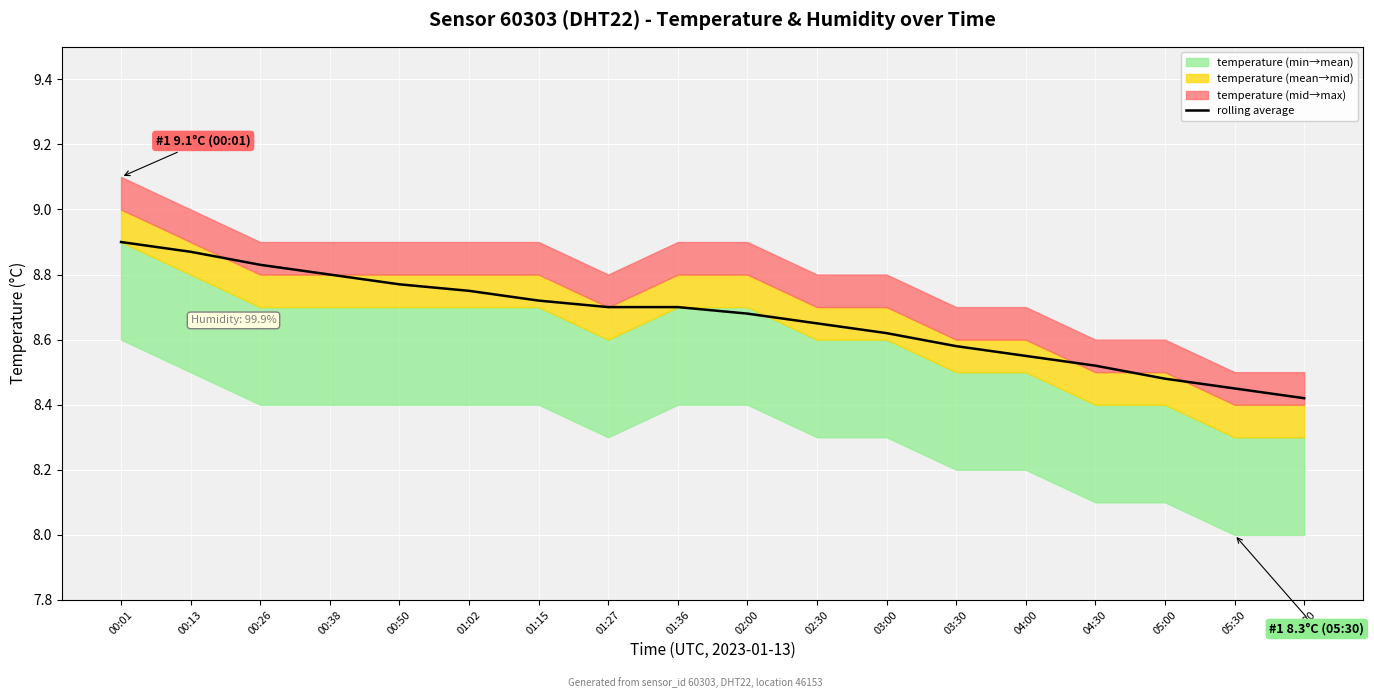

Rank the categories by value from highest to lowest.

00:01, 00:13, 00:26, 00:38, 00:50, 01:02, 01:15, 01:27, 01:36, 02:00, 02:30, 03:00, 03:30, 04:00, 04:30, 05:00, 05:30, 06:00